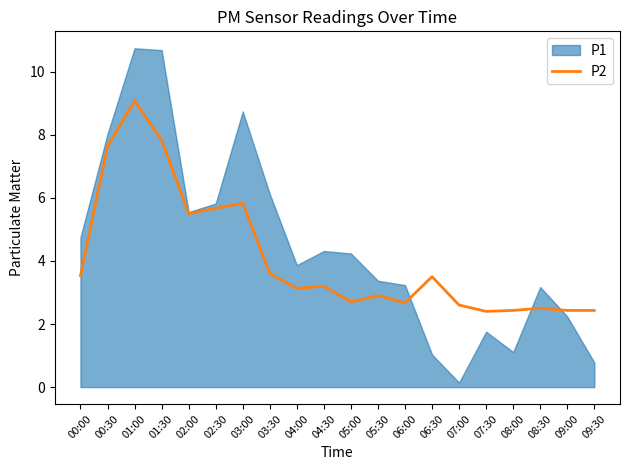

The chart shows a value of 7.6 at 00:30. True or false?

True